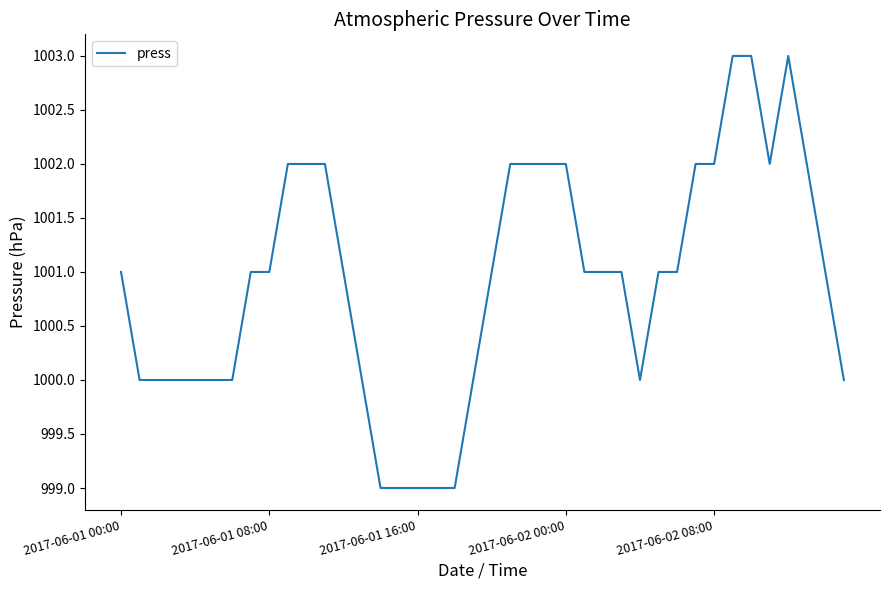

What is the maximum value shown in the chart?

1003